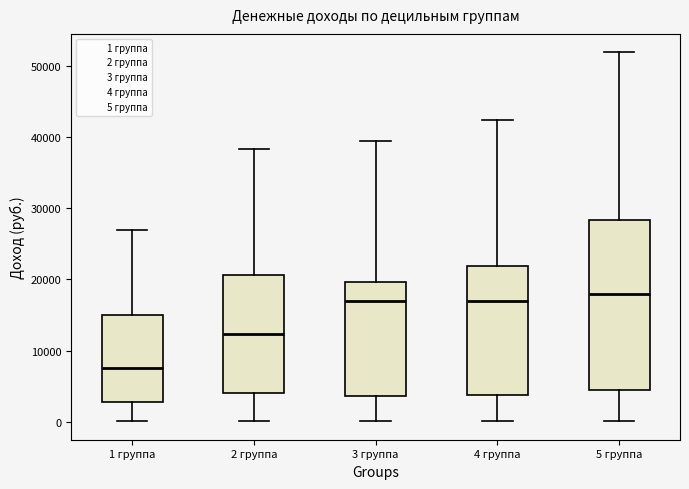

Comparing the boxes themselves (not the whiskers), which one is the tallest?

5 группа